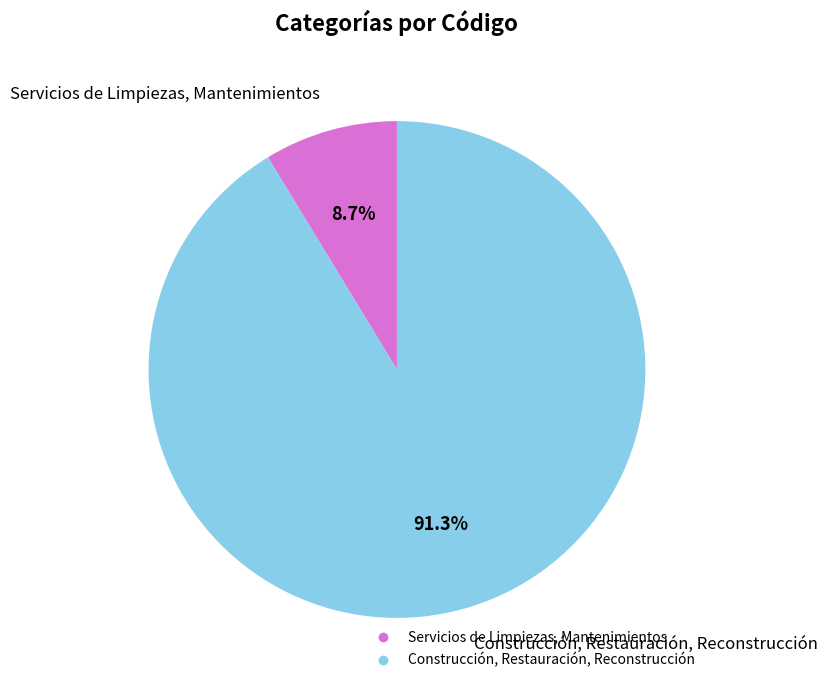

How many slices are in this pie chart?

2